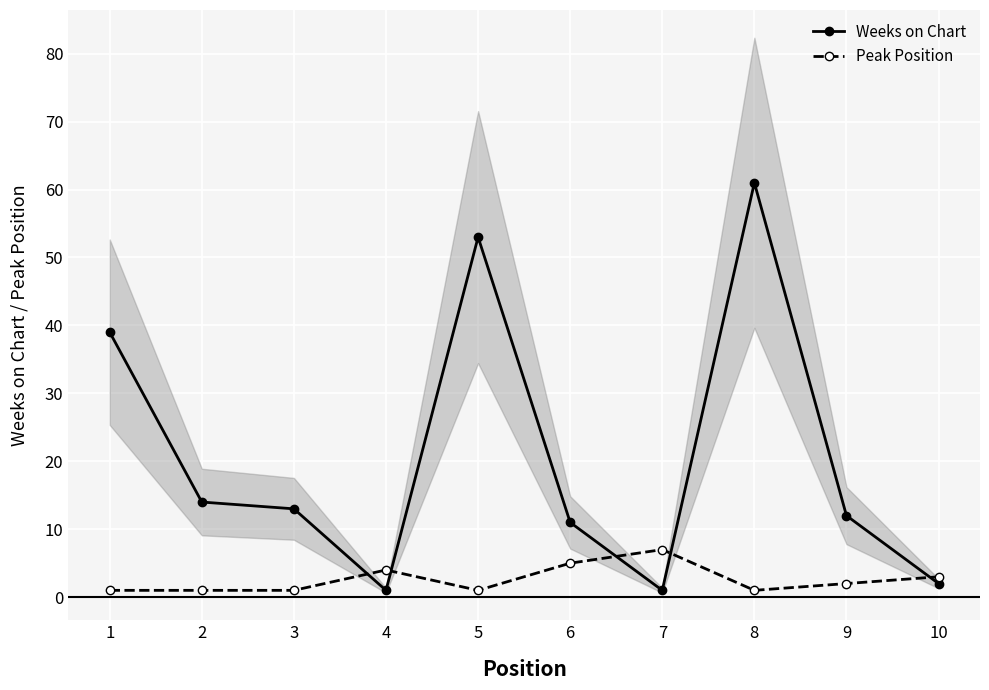

Reading left to right, what are all the values shown in this chart?

Weeks on Chart: 1=39	2=14	3=13	4=1	5=53	6=11	7=1	8=61	9=12	10=2
Peak Position: 1=1	2=1	3=1	4=4	5=1	6=5	7=7	8=1	9=2	10=3